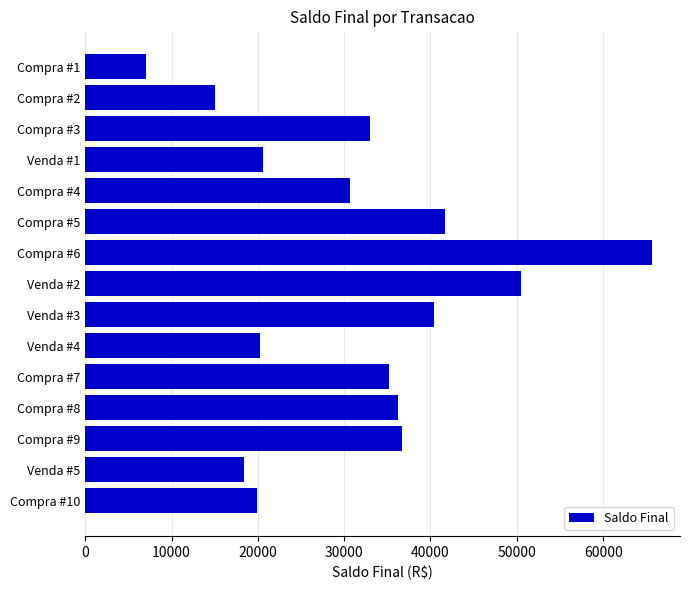

Which category has the highest value across all series?

Compra #6